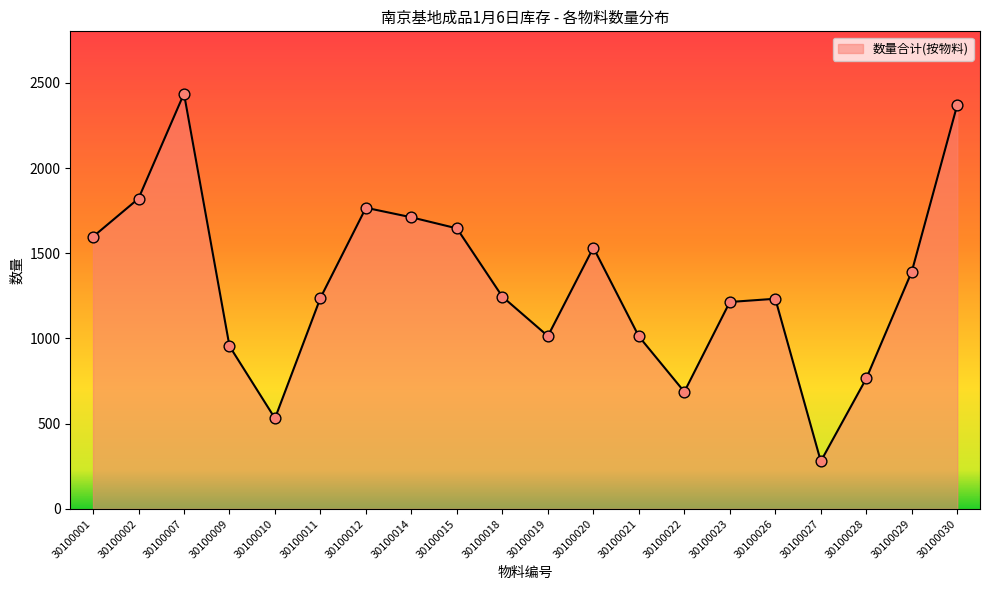

Which has a higher value, 30100020 or 30100002?

30100002